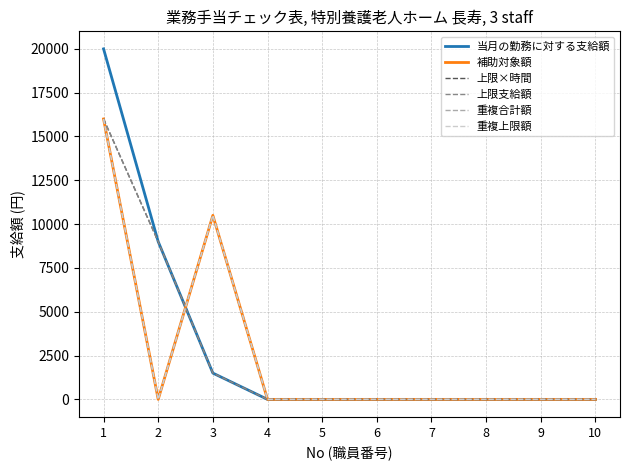

True or false: 重複合計額 and 補助対象額 cross at least once.

False